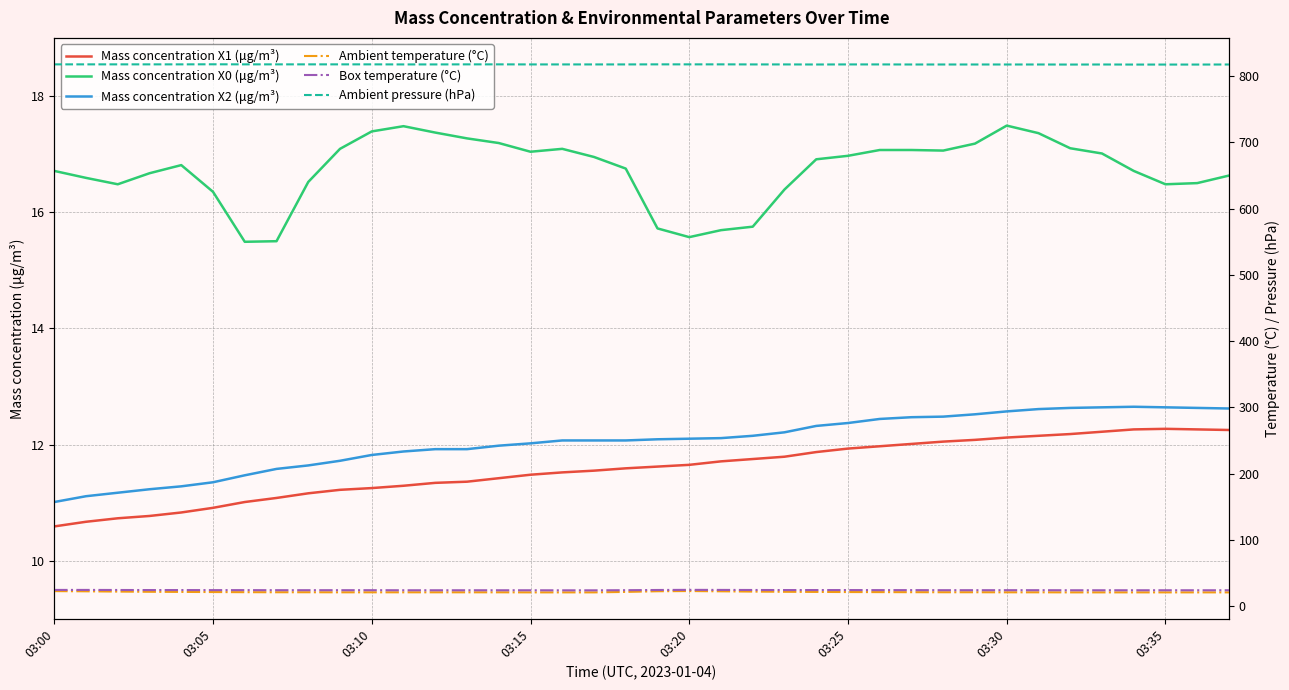

Which series has the largest total across all categories?

Ambient pressure (hPa)